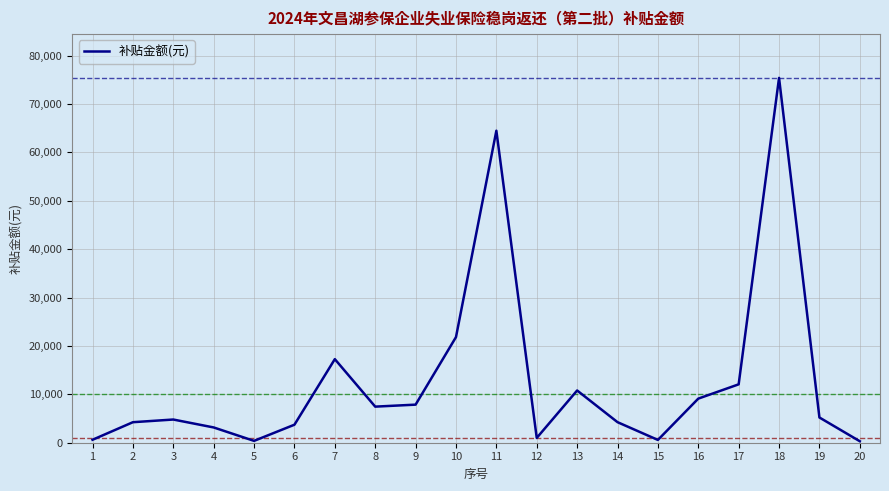

True or false: the data shows 610.9 at 1.

True